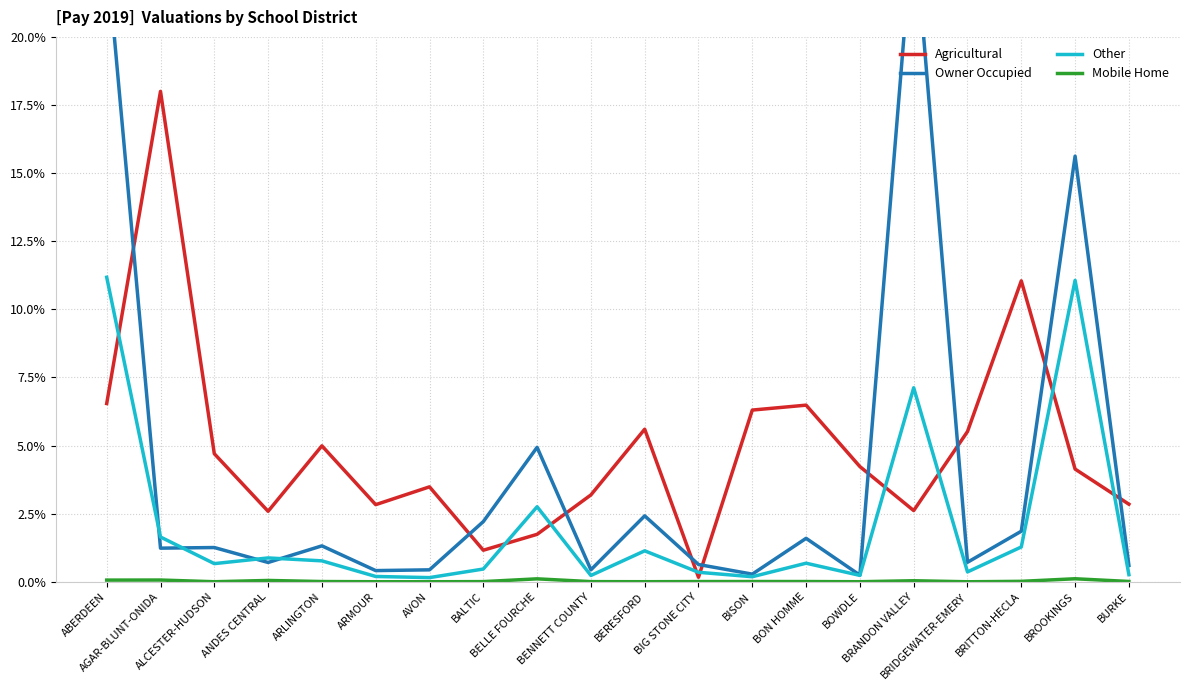

What is the label of the 18th point from the right?

ALCESTER-HUDSON